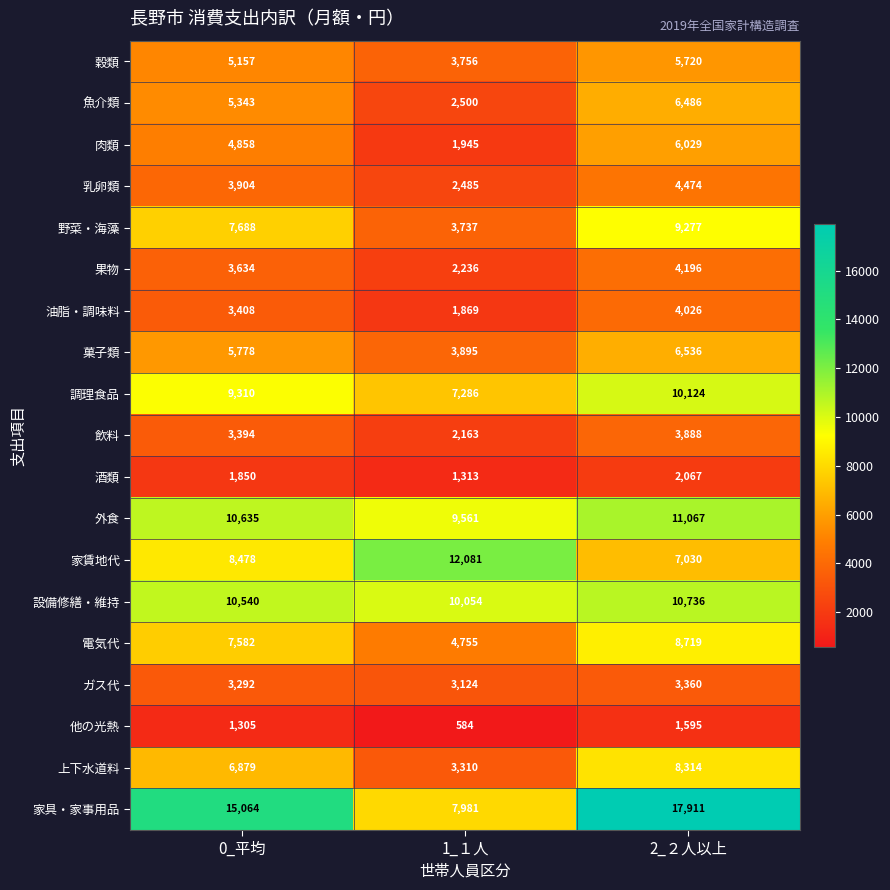

The 外食 series shows 18401 at 0_平均. True or false?

False